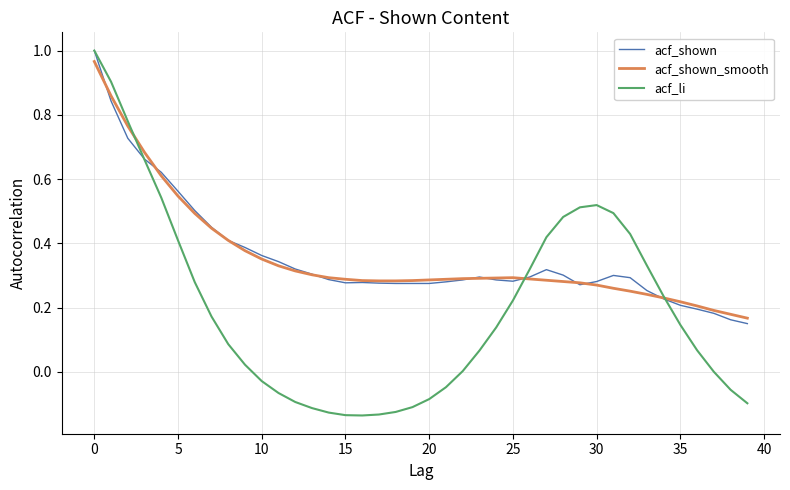

How many times do acf_shown and acf_li cross each other?

3